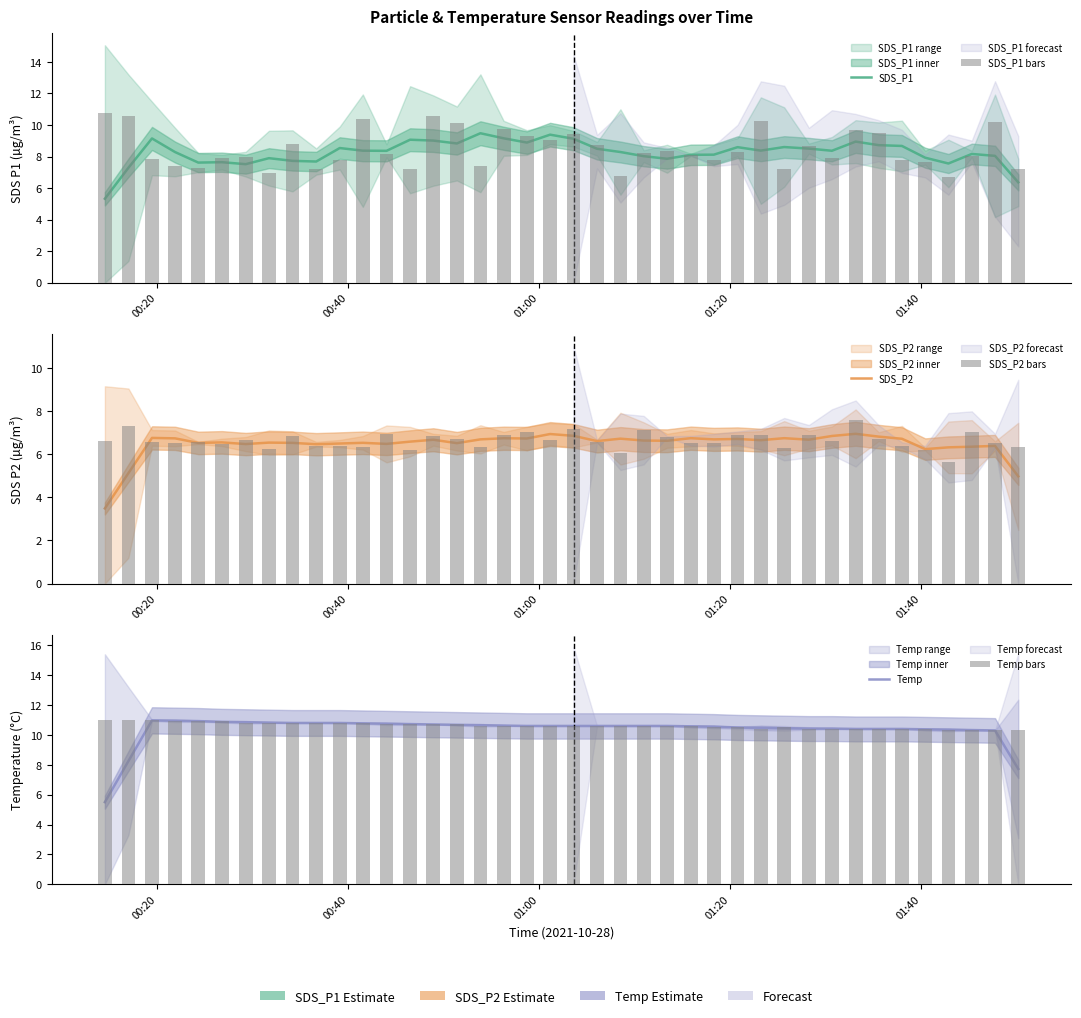

True or false: Temp has a value of 5.5 at 01:20.

False